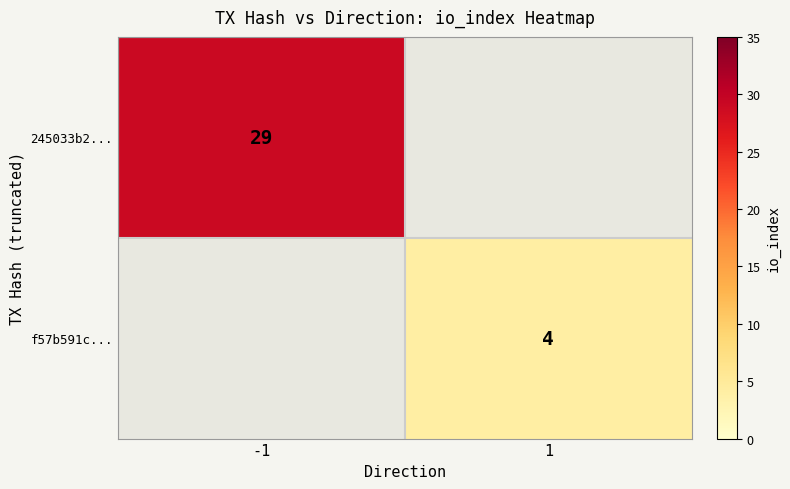

Is it true that 245033b2... equals 29 at -1?

True